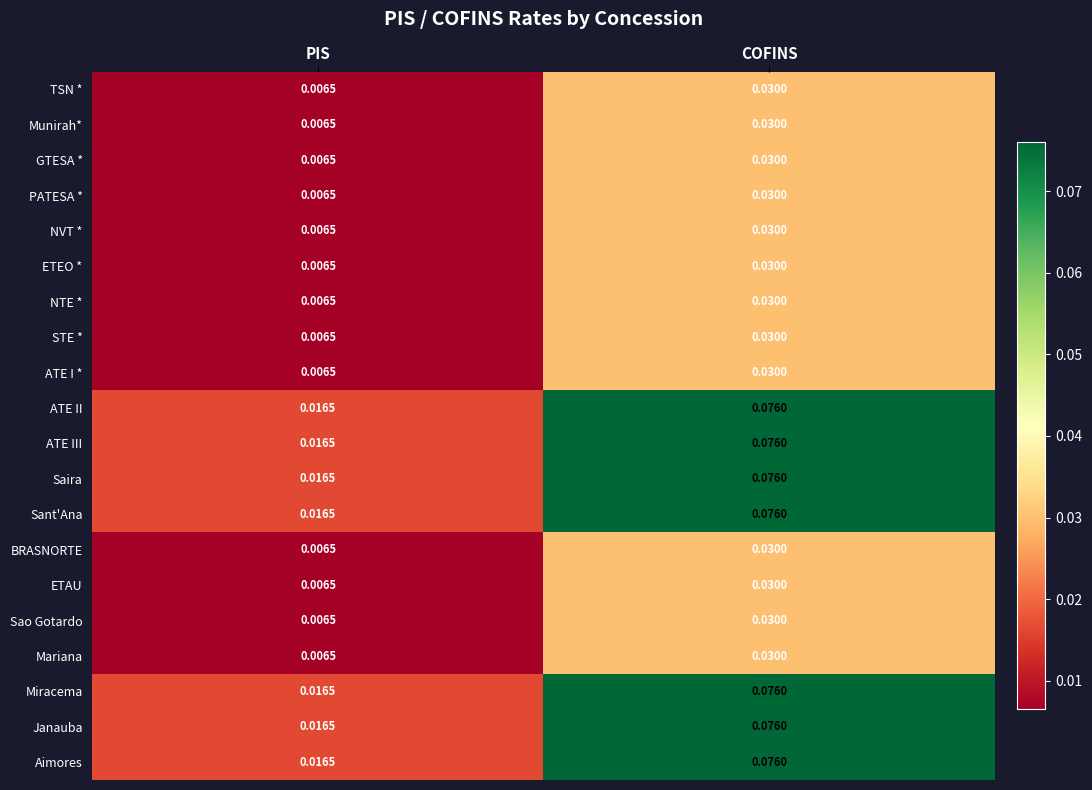

List the labels in order of Miracema value, smallest first.

PIS, COFINS